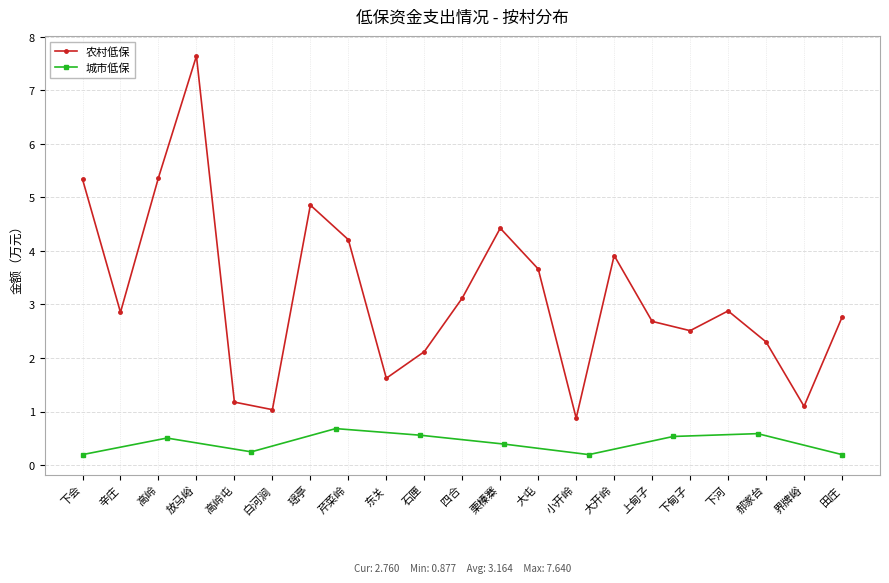

How many interior local peaks does the 城市低保 series have?

3